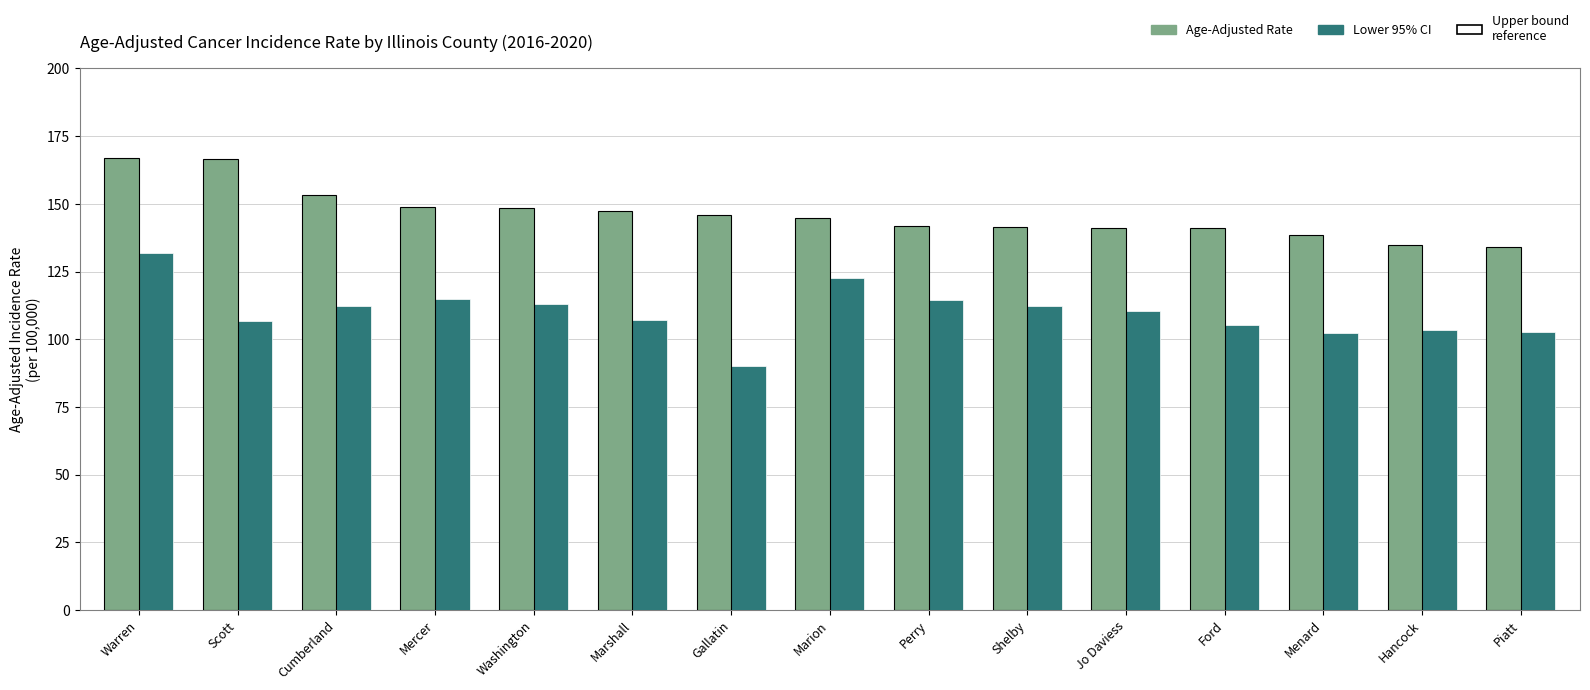

Is it true that Age-Adjusted Rate equals 141.1 at Jo Daviess?

True